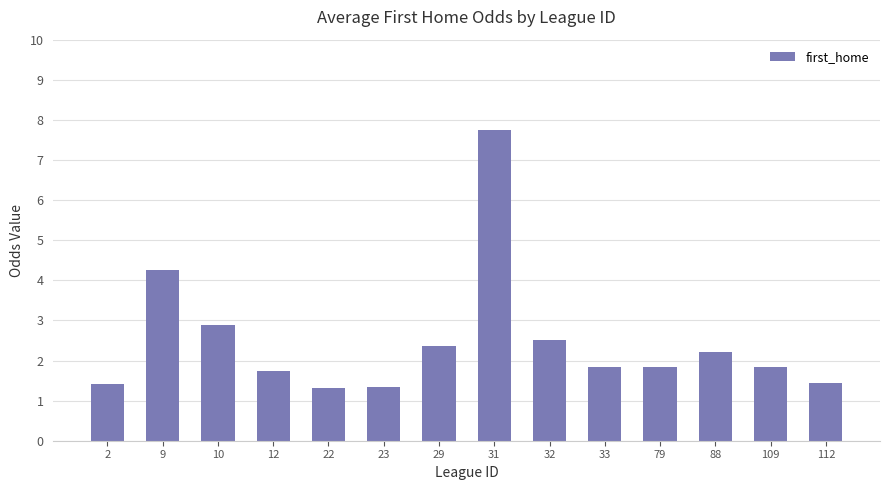

What is the value of the 6th bar from the left?

1.4